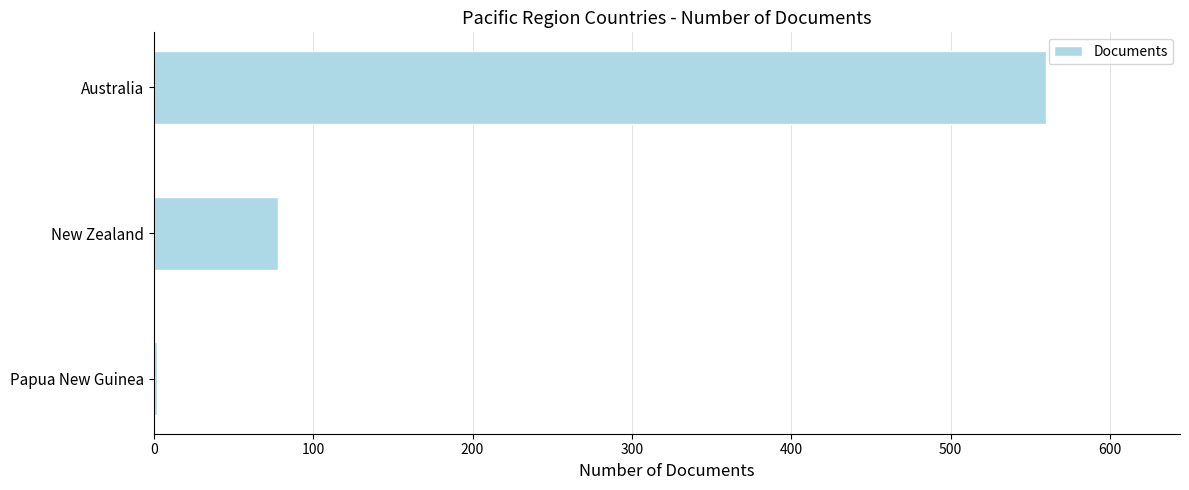

How many data points does each series have?

3